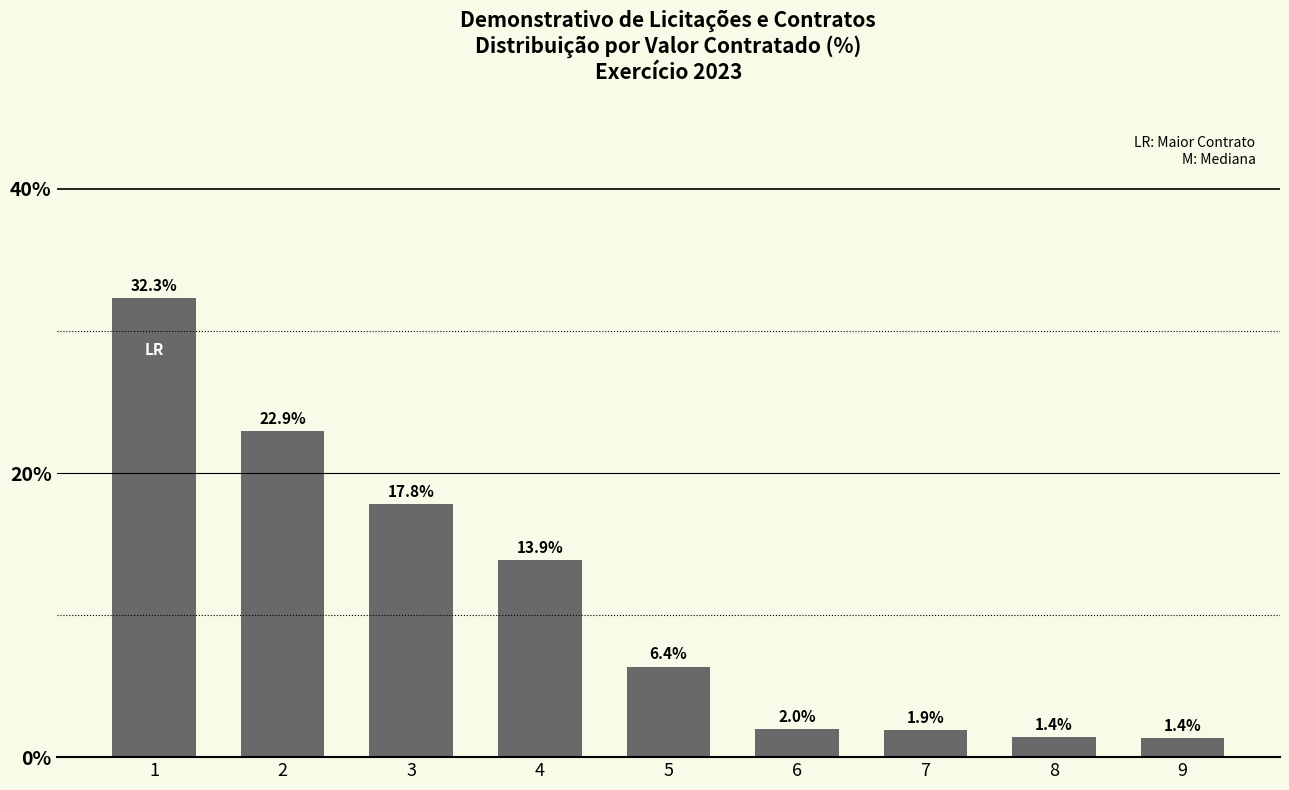

What is the approximate value at 8?

1.4